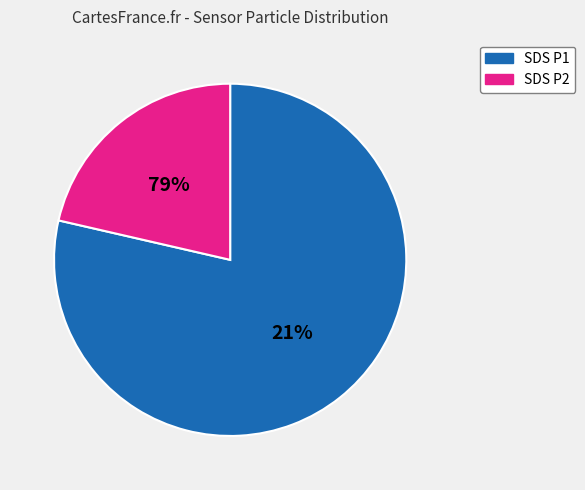

Which slice is the largest?

SDS_P1